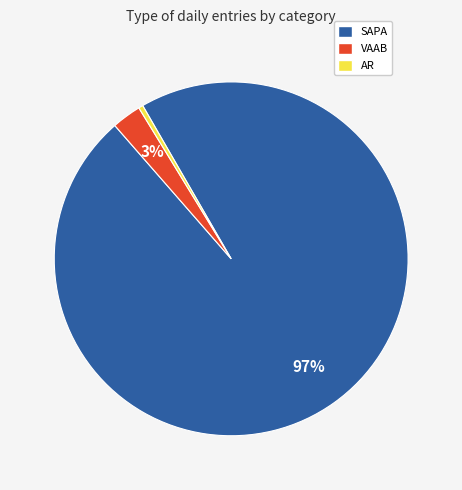

Does any single category account for the majority?

Yes